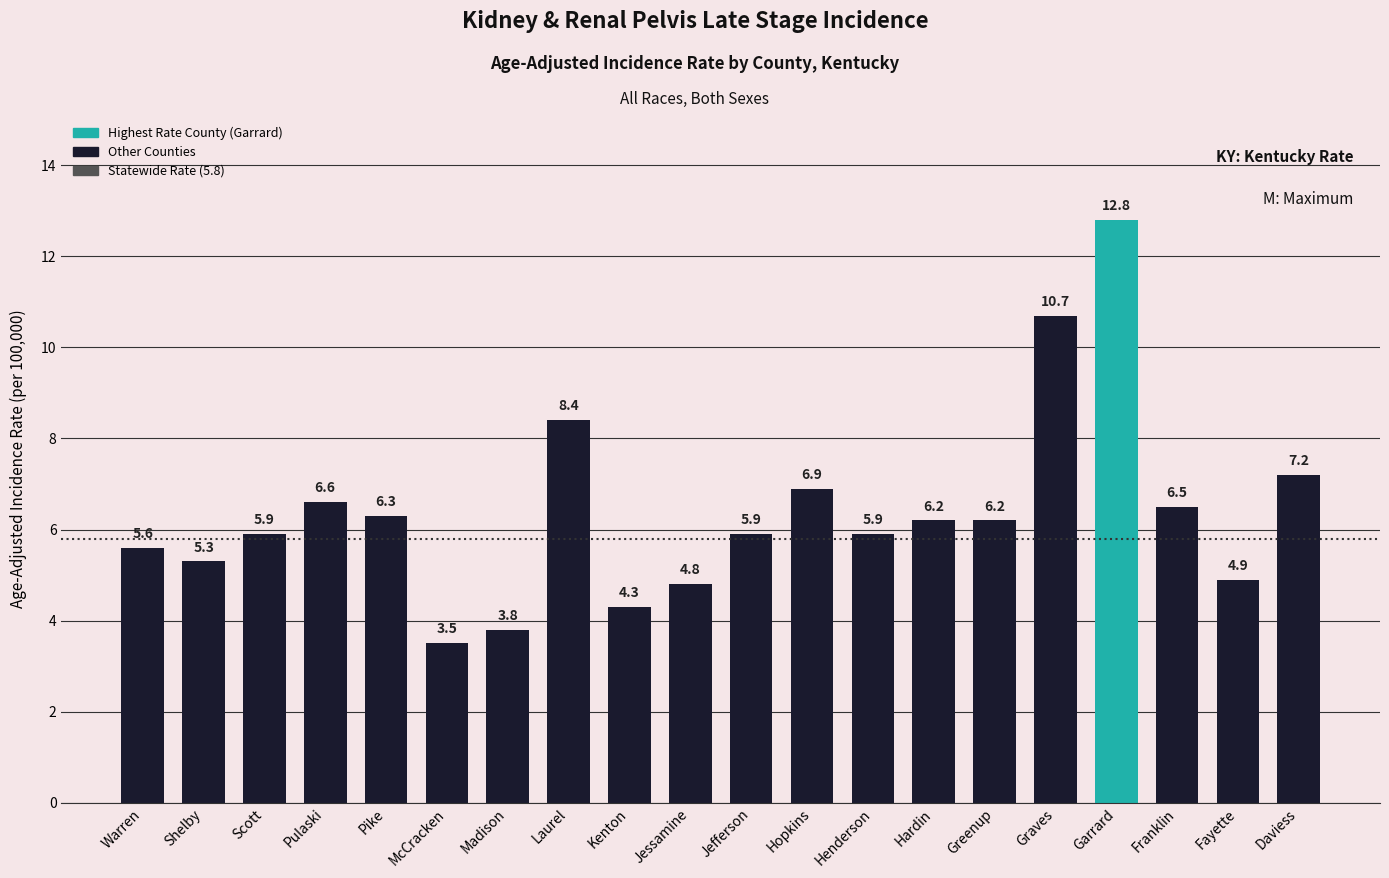

Between Garrard and Shelby, which is larger?

Garrard